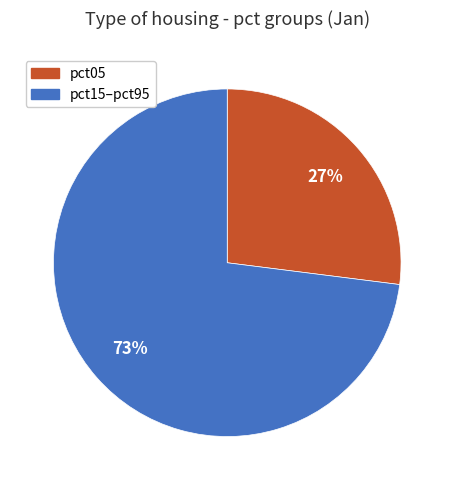

Is the sum of pct05 and pct15–pct95 greater than half?

Yes